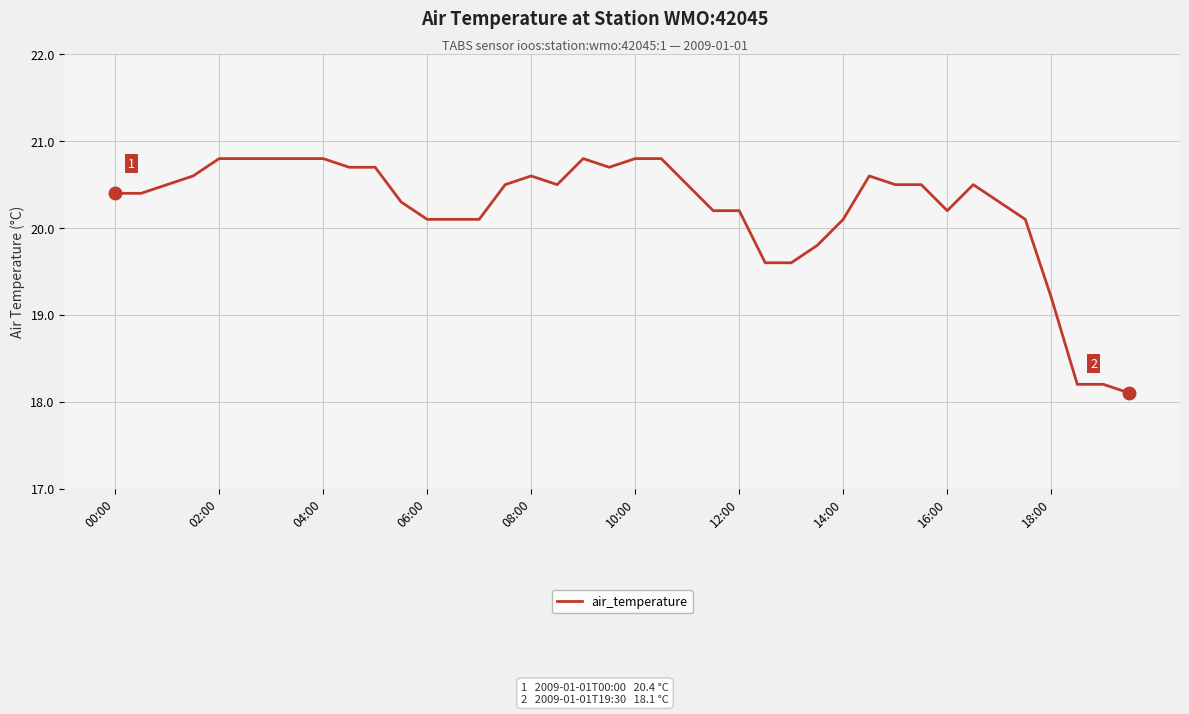

What is the maximum value shown in the chart?

20.8